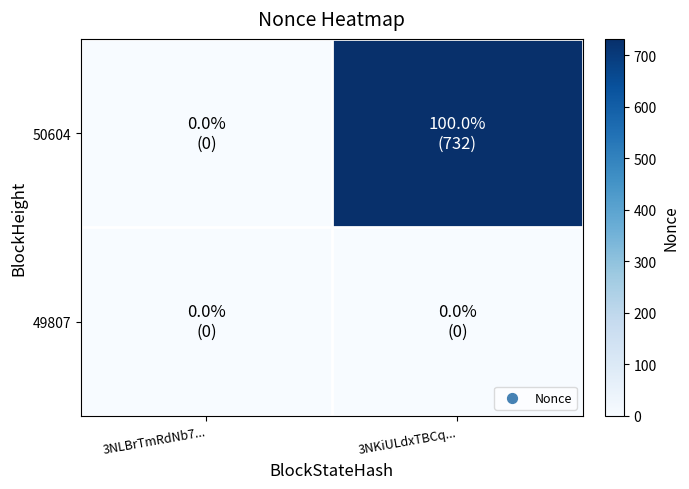

Count the number of data series in this chart.

2